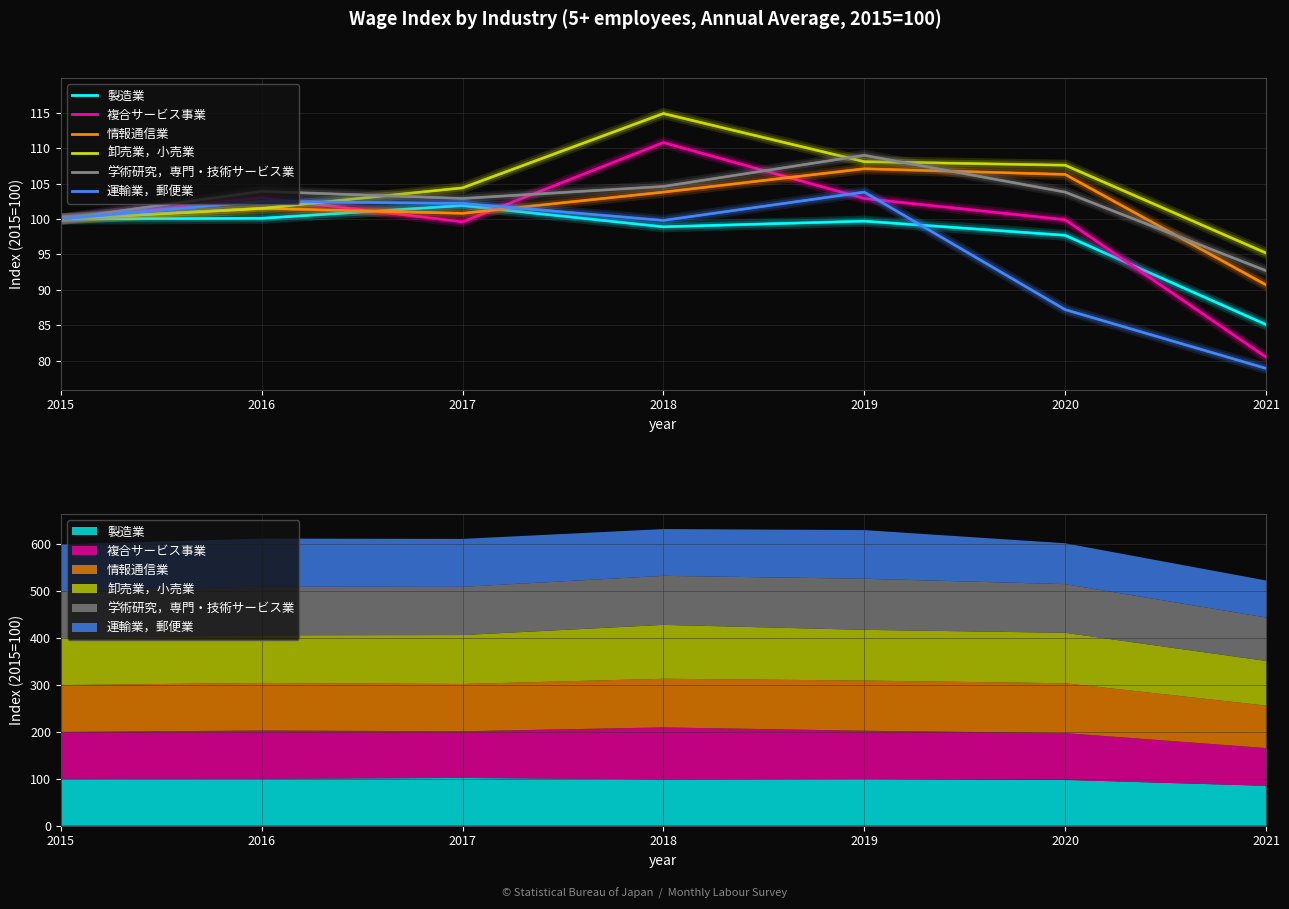

True or false: 運輸業，郵便業 and 学術研究，専門・技術サービス業 intersect in this chart.

False